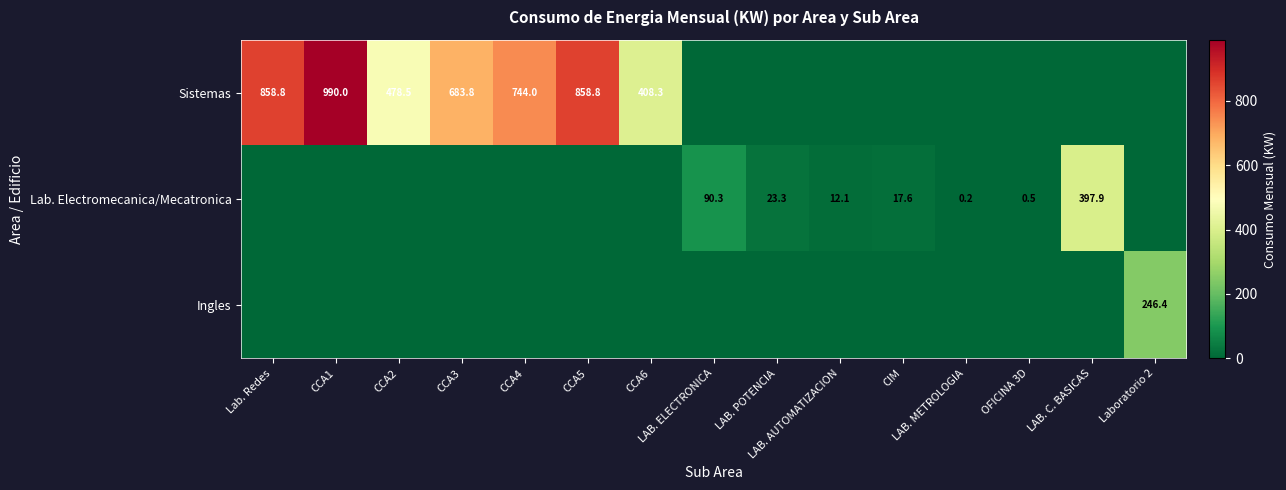

Which series changed the most between CCA5 and CCA6?

Sistemas